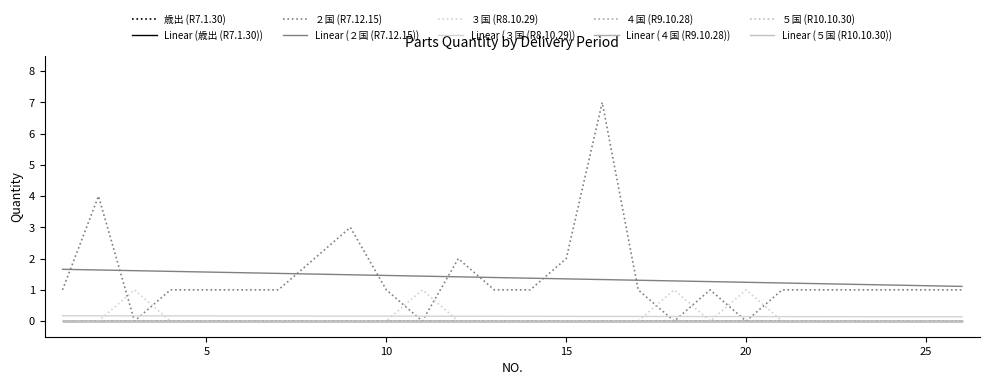

How many lines are shown in the chart?

10